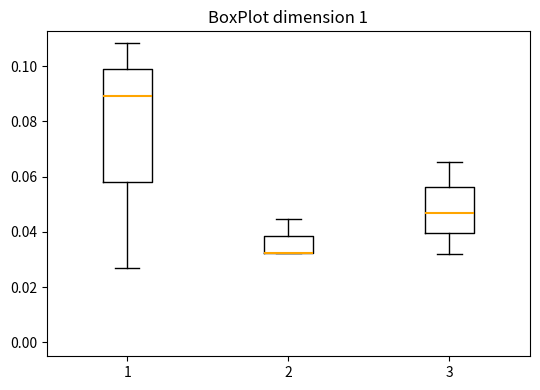

Which box is the tallest, from its lower edge to its upper edge?

1